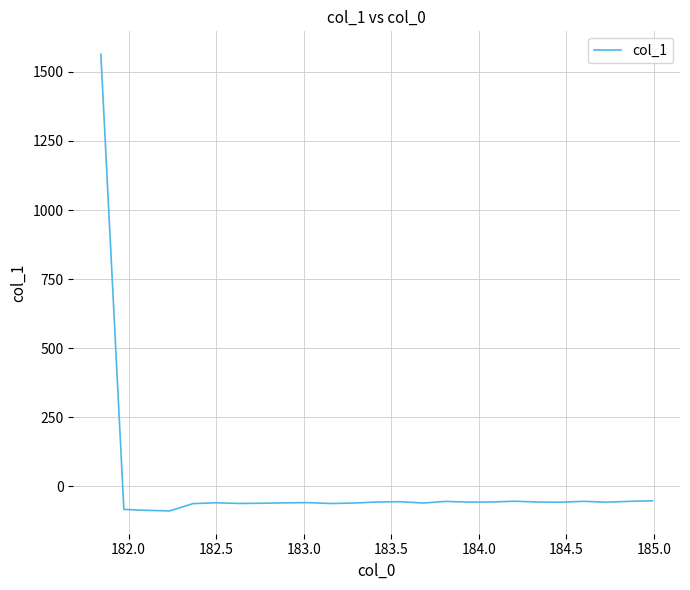

What is the maximum value shown in the chart?

1564.1